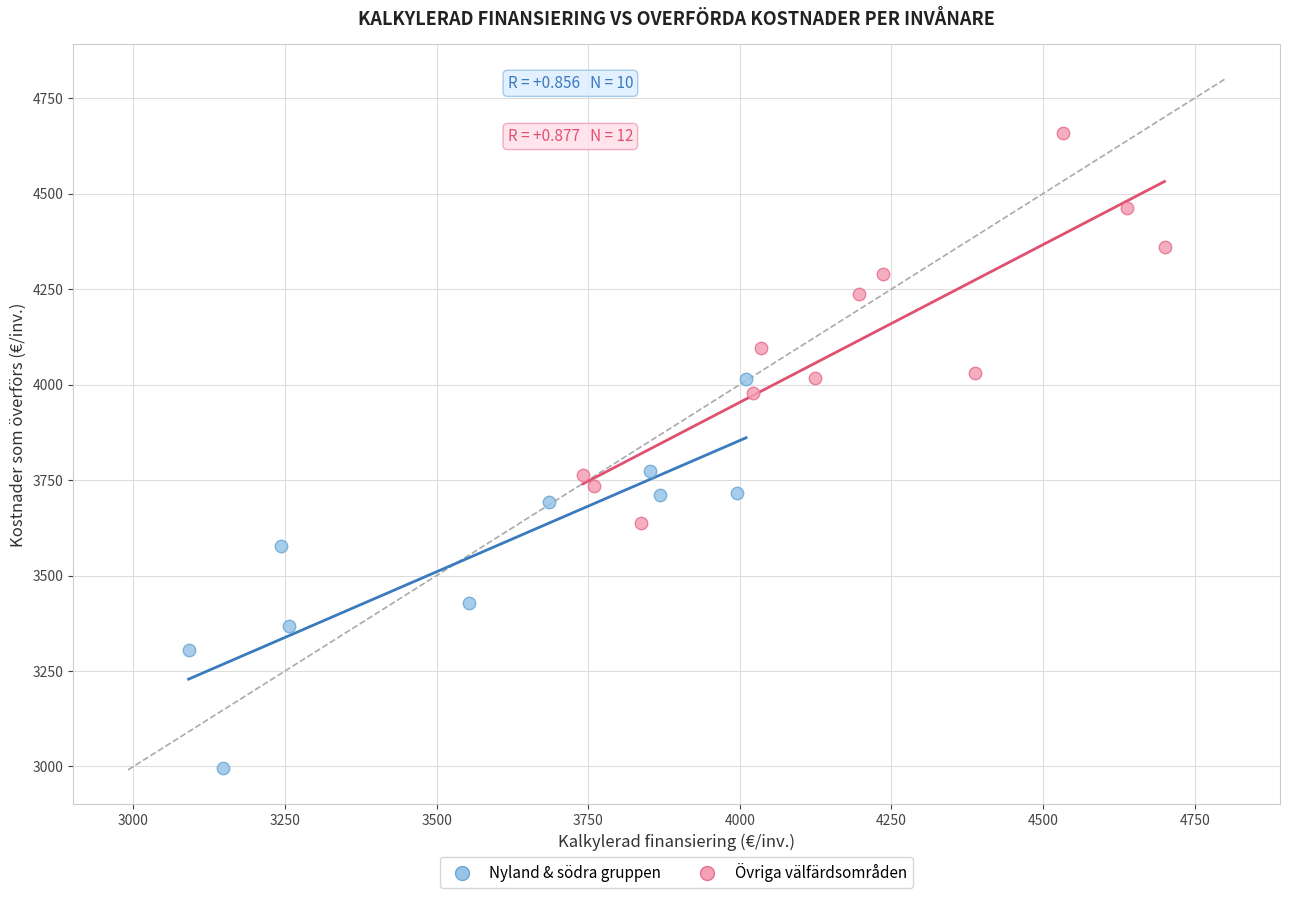

Which series contains the lowest Y value?

Nyland & södra gruppen